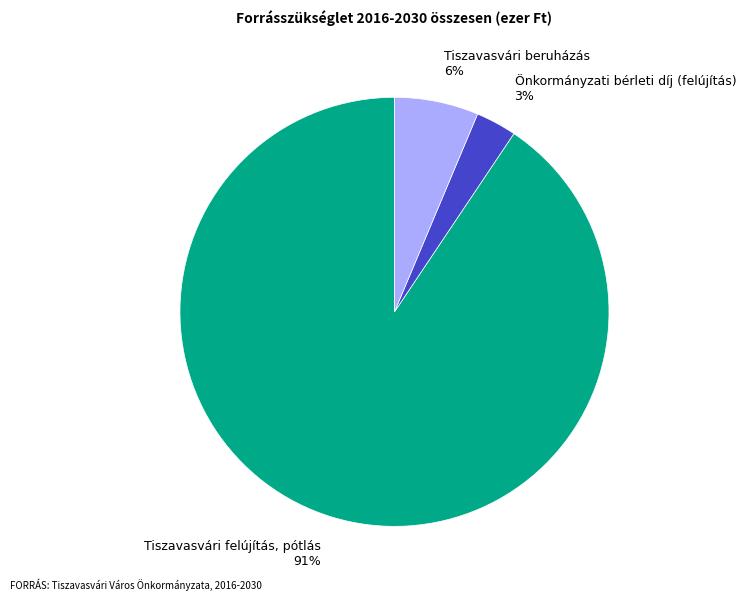

What percentage is the Tiszavasvári felújítás, pótlás 91% slice, to the nearest percent?

91%